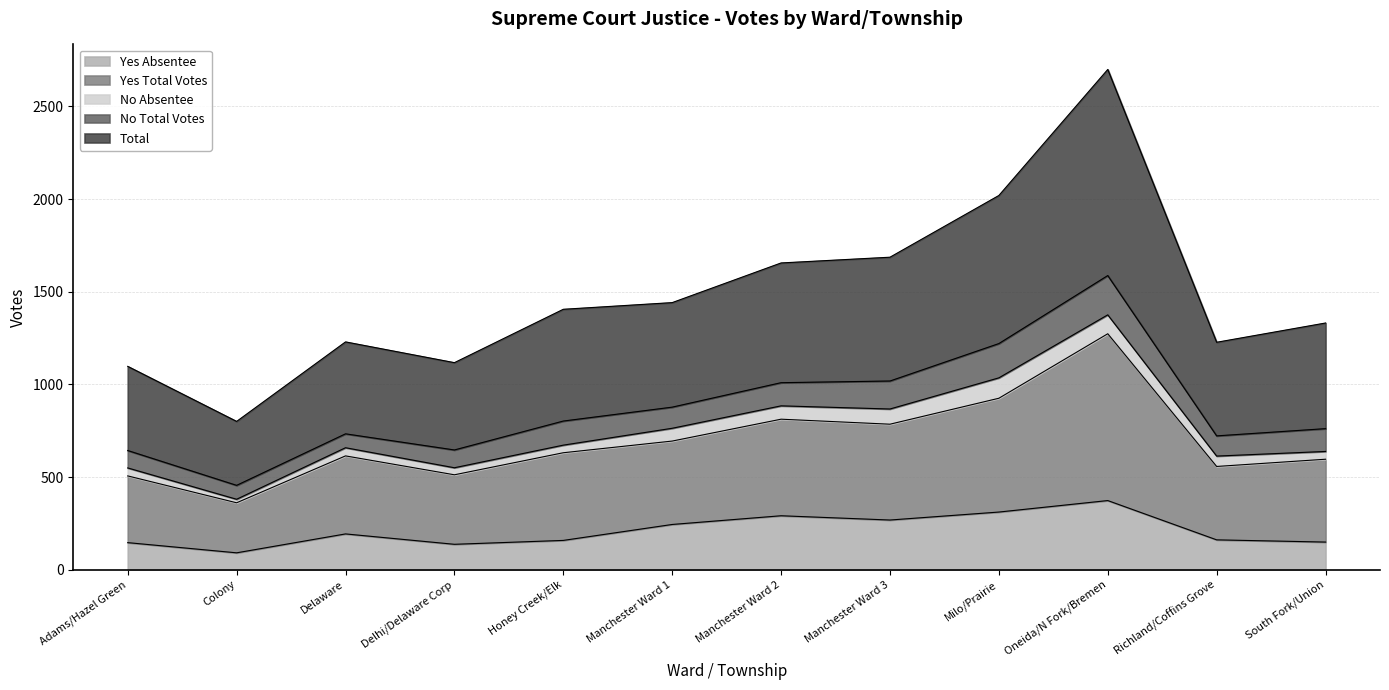

What is the lowest value of the Yes Absentee series?

91